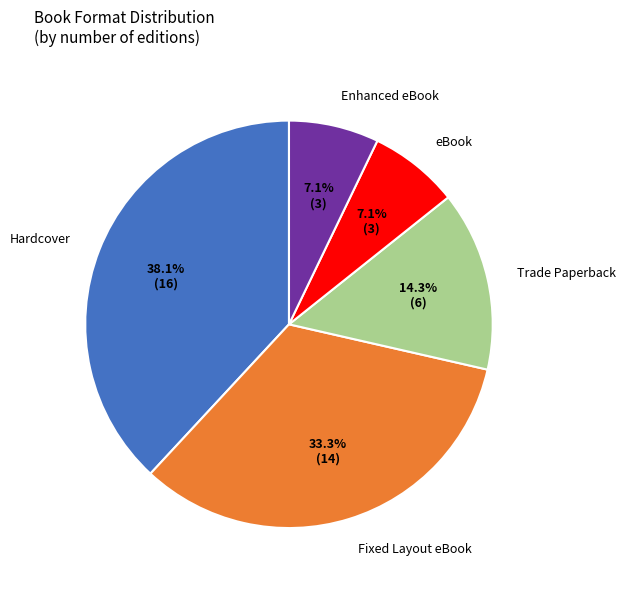

How many slices are in this pie chart?

5